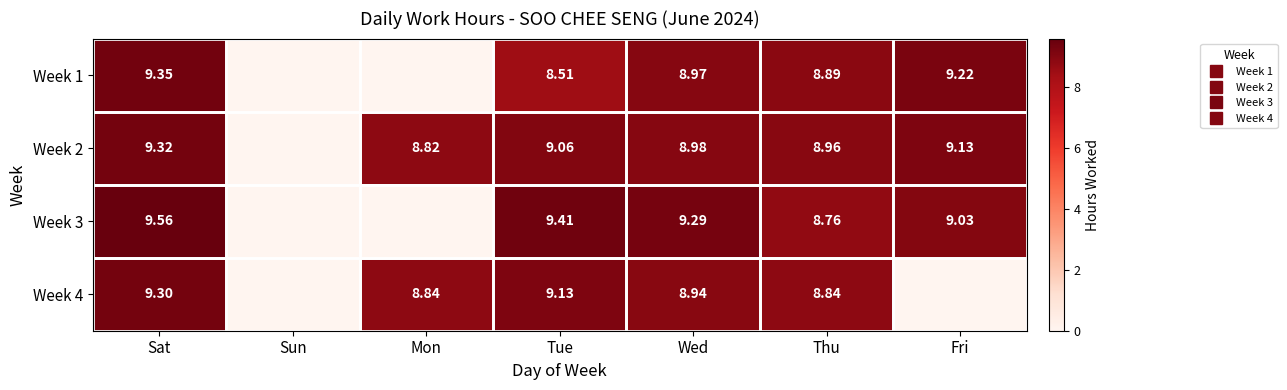

Is it true that Week 2 equals 0.0 at Sun?

True